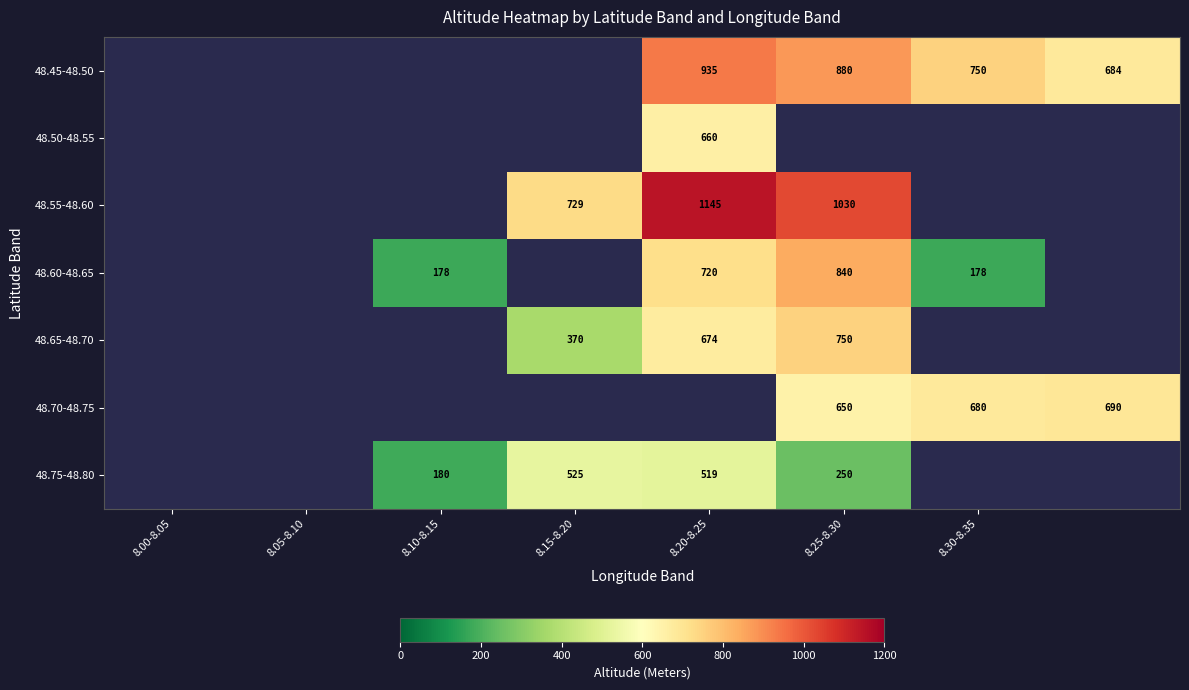

True or false: 48.60-48.65 has a value of 297.7 at 8.25-8.30.

False